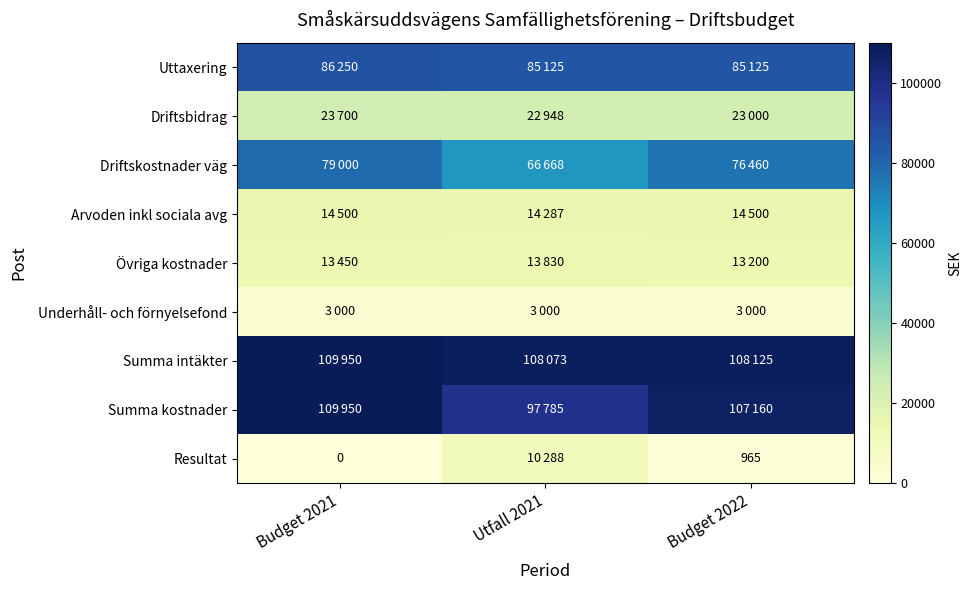

How many data points does each series have?

3